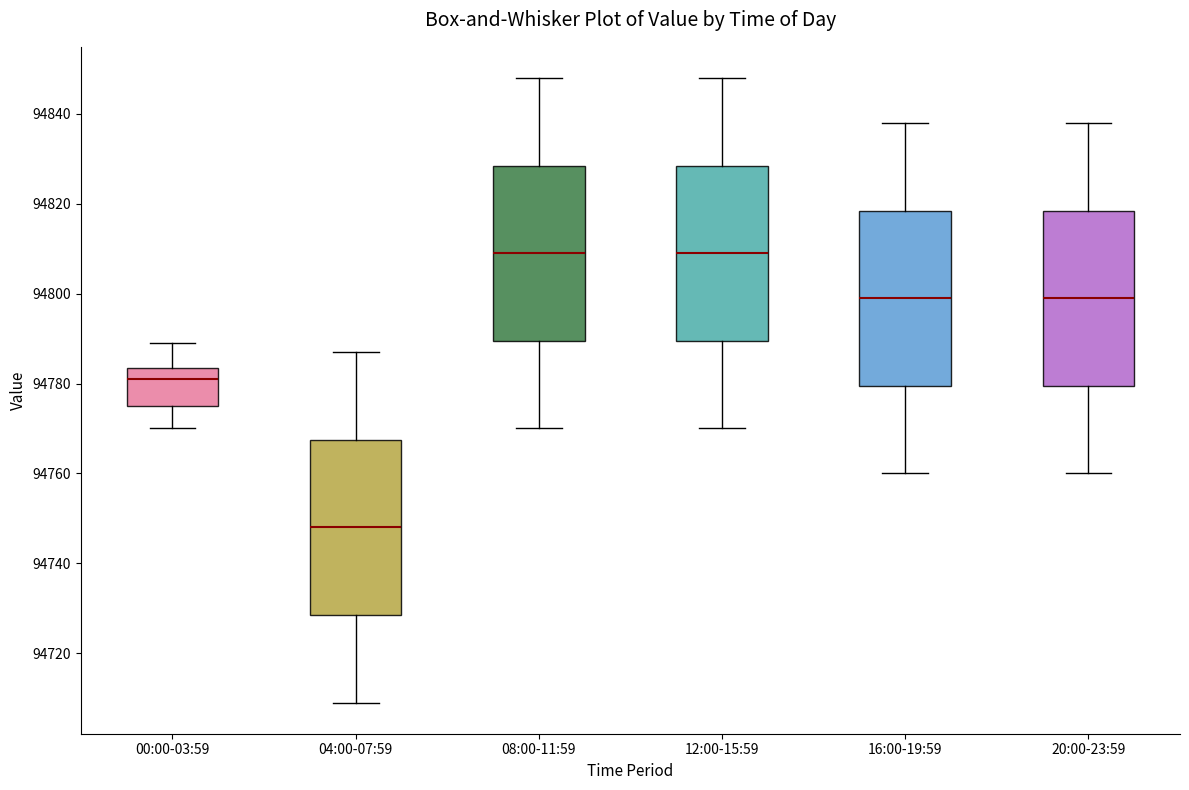

Where is the lower edge of the box for 16:00-19:59 on the y-axis? The values are not printed on the chart, so give them approximately, as read against the axis.

94780